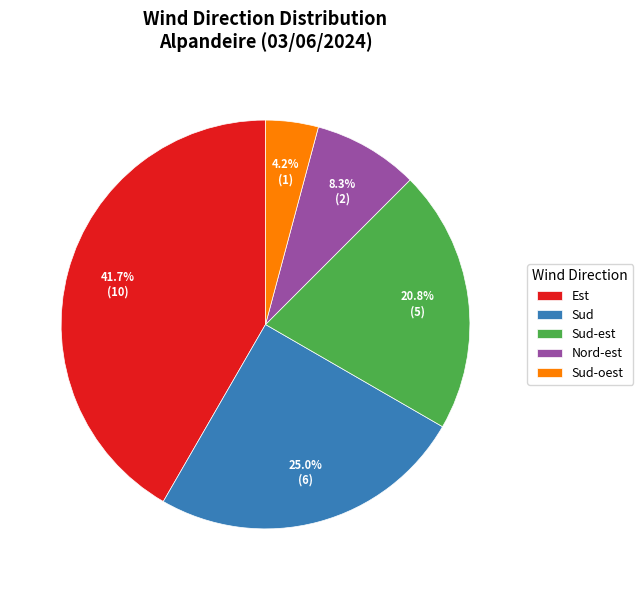

Do Sud-oest and Nord-est together represent more than half of the pie?

No